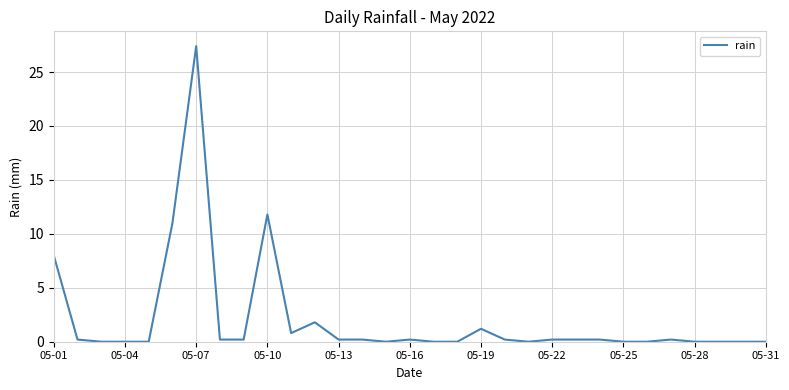

Does the chart display data point markers on the line(s)?

No